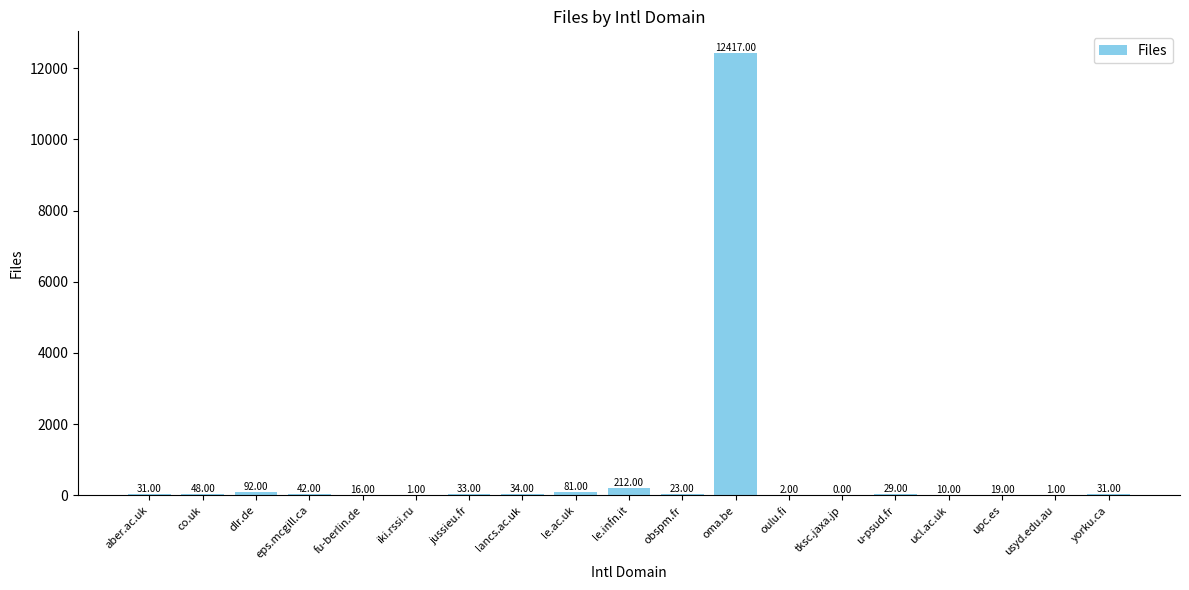

What is the change in value from fu-berlin.de to iki.rssi.ru?

-15